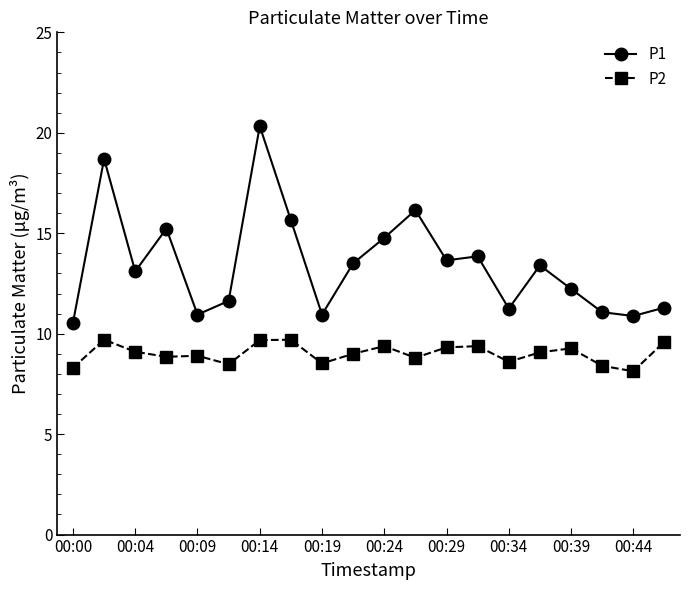

Is this an area chart (filled region under the line)?

No